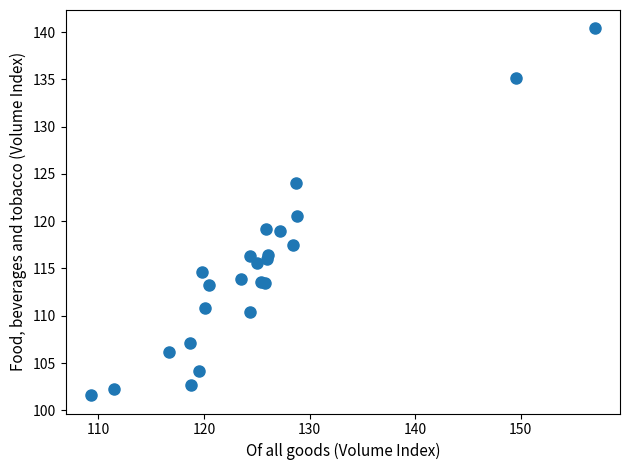

What Y value in the scatter plot is closest to 121?

120.5